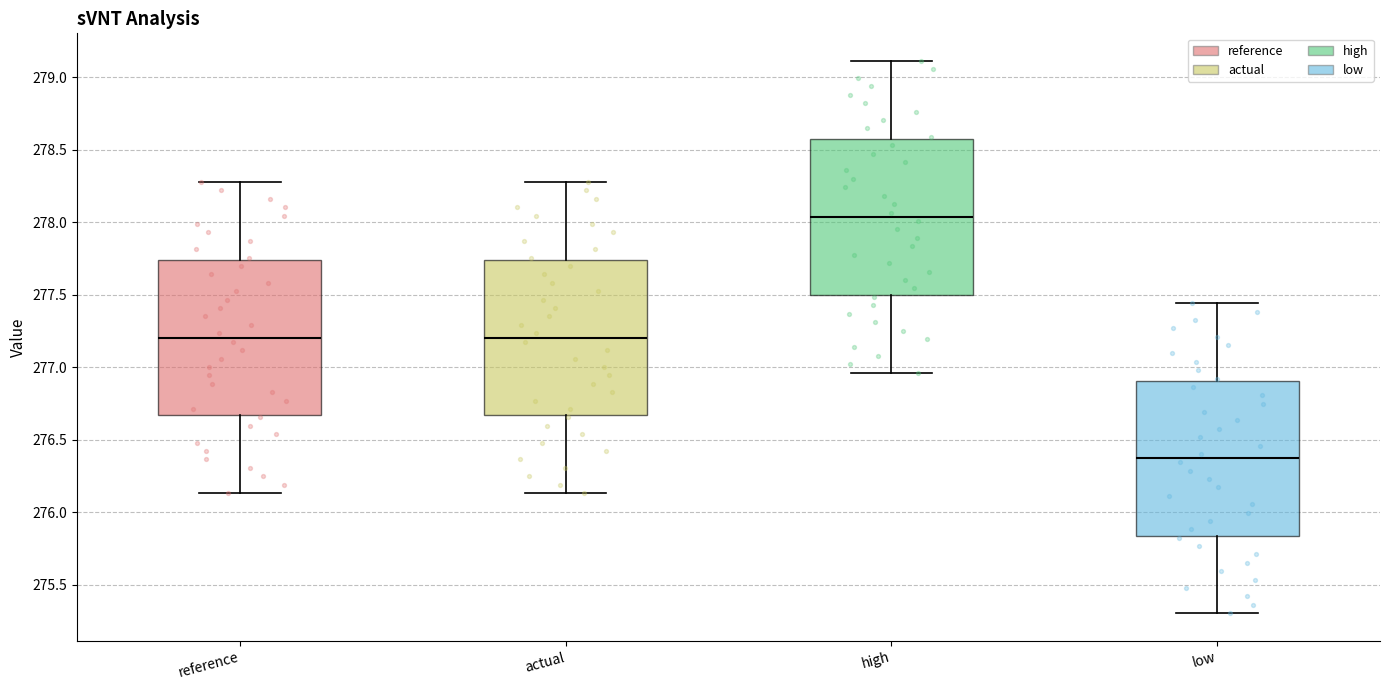

Reading left to right, read every box against the y-axis: the position of its median line, the range the box covers, and the ends of its whiskers. The values are not printed on the chart, so give them approximately, as read against the axis.

reference: median 277.20, box 276.65 to 277.75, whiskers 276.15 to 278.30
actual: median 277.20, box 276.65 to 277.75, whiskers 276.15 to 278.30
high: median 278.05, box 277.50 to 278.55, whiskers 276.95 to 279.10
low: median 276.35, box 275.85 to 276.90, whiskers 275.30 to 277.45